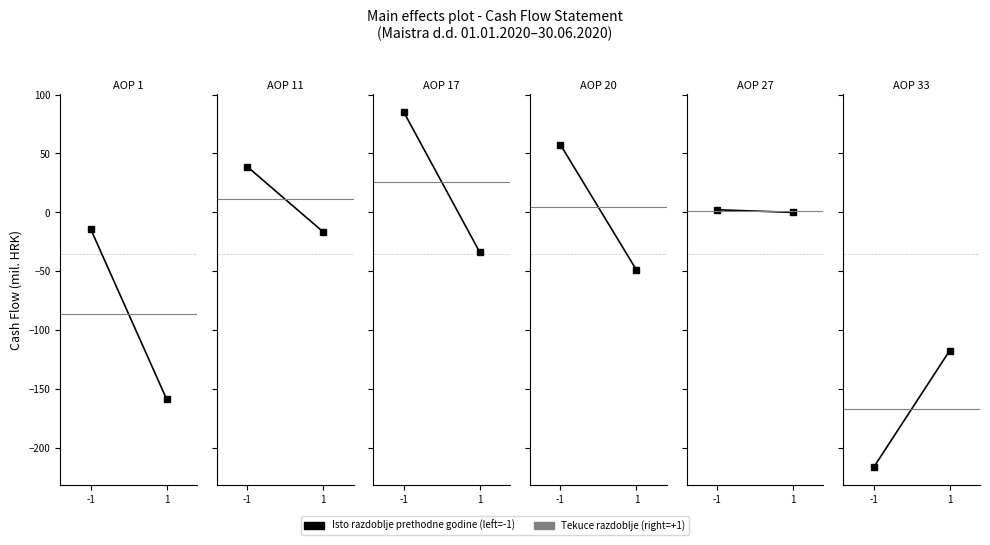

At which category is the sum across all series the highest?

-1